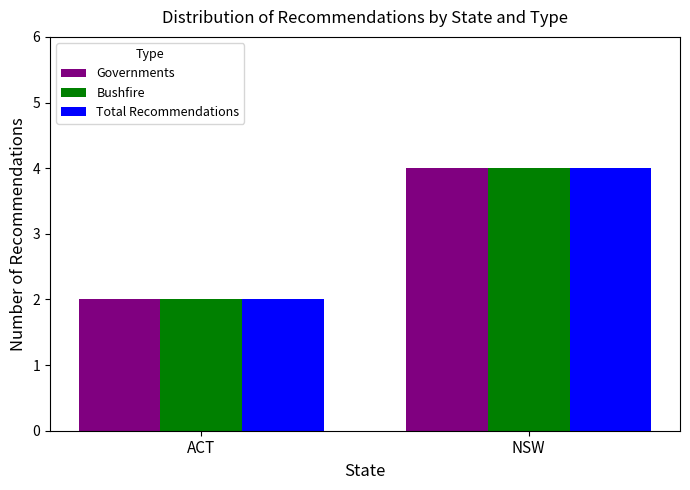

What are all the series names shown in the legend?

Governments, Bushfire, Total Recommendations